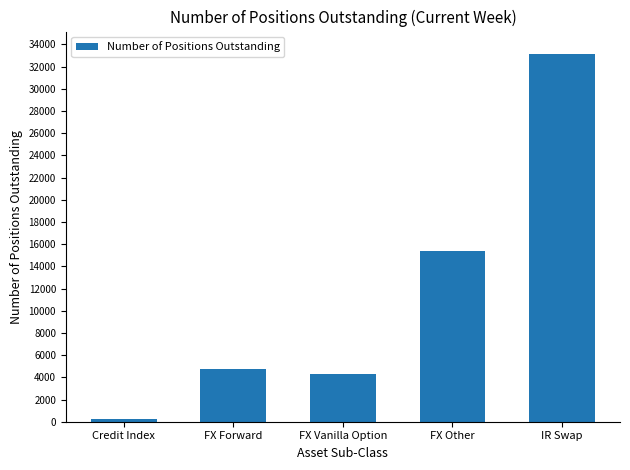

Where is the data nearest to the value 16695?

FX Other